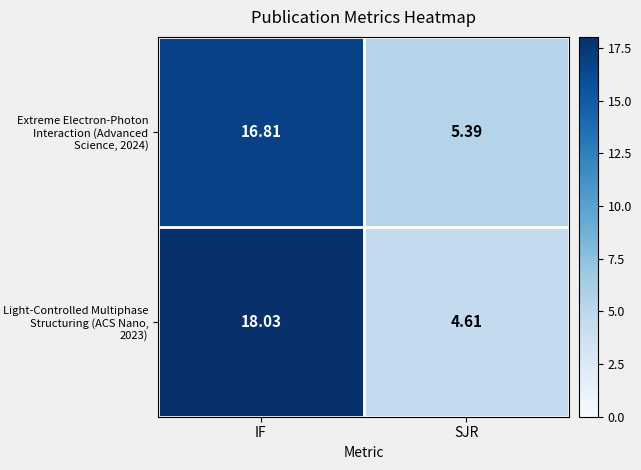

How many values in the Extreme Electron-Photon Interaction (Advanced Science, 2024) series exceed 16?

1